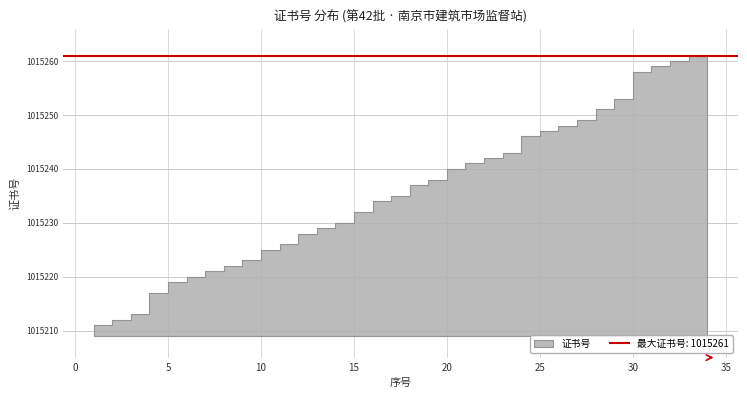

Reading left to right, extract all data points from this chart.

1015210	1015211	1015212	1015213	1015217	1015219	1015220	1015221	1015222	1015223	1015225	1015226	1015228	1015229	1015230	1015232	1015234	1015235	1015237	1015238	1015240	1015241	1015242	1015243	1015246	1015247	1015248	1015249	1015251	1015253	1015258	1015259	1015260	1015261